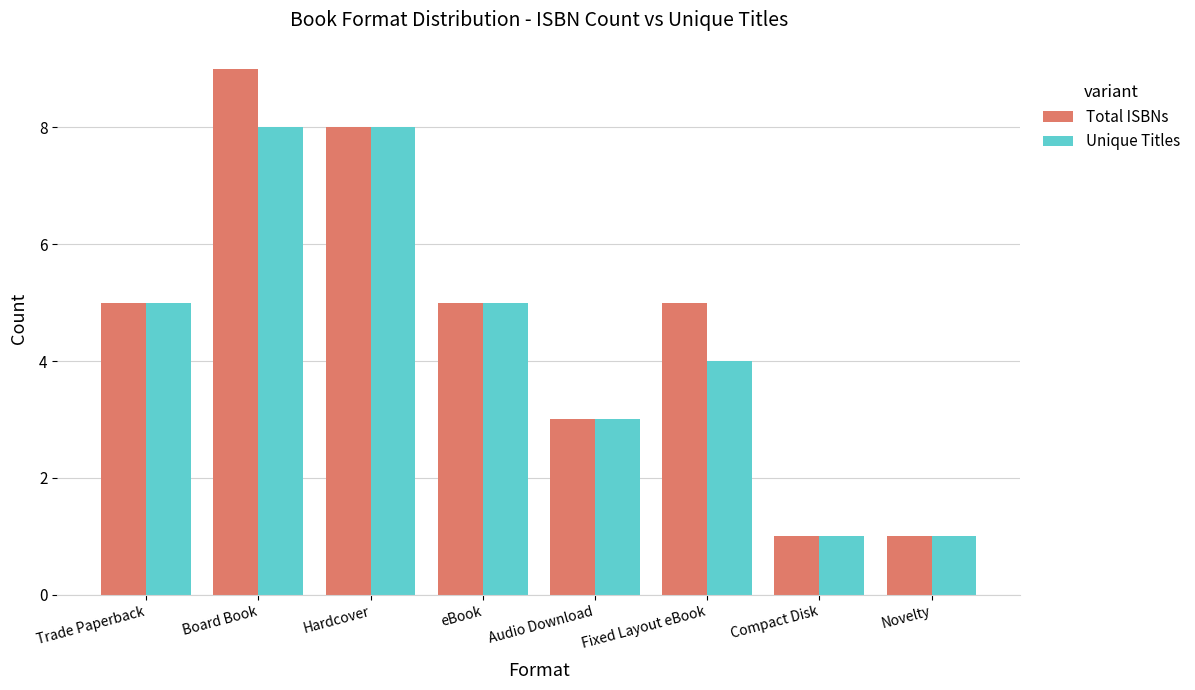

What is the value of the Total ISBNs bar at the 4th from the left?

5